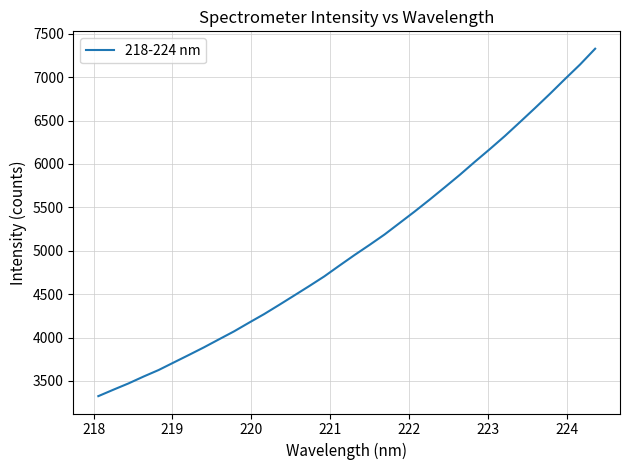

What is the smallest value displayed?

3325.5